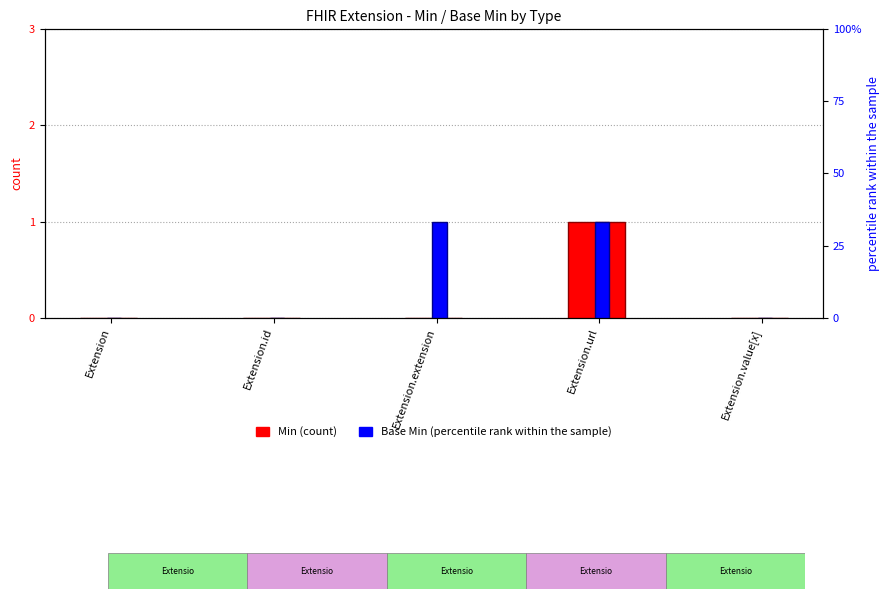

What is the difference between the maximum and second lowest values in the Base Min series?

1